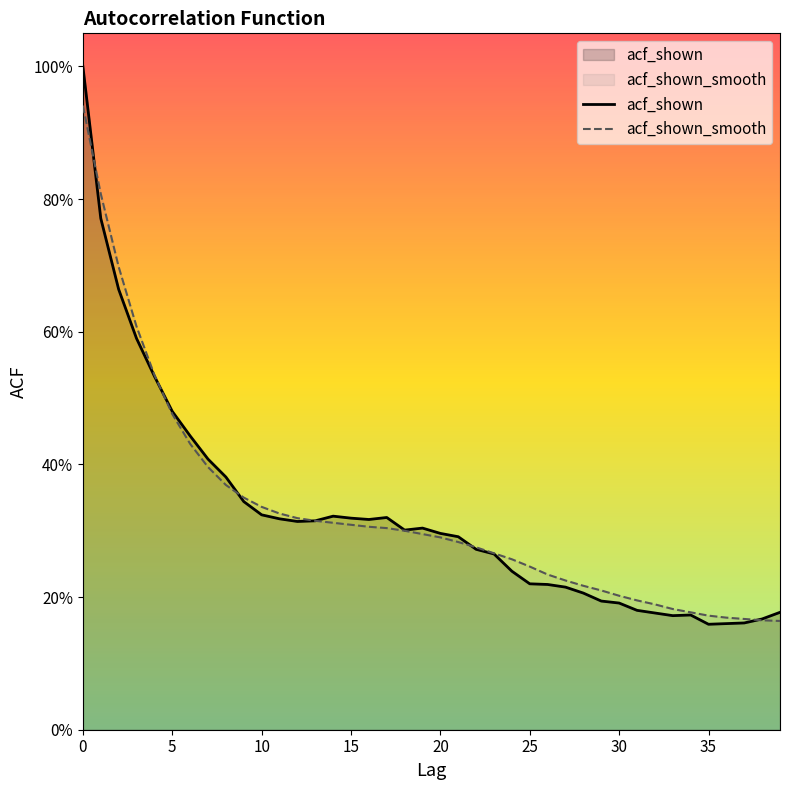

The value of acf_shown at 20 is 0.3. True or false?

True